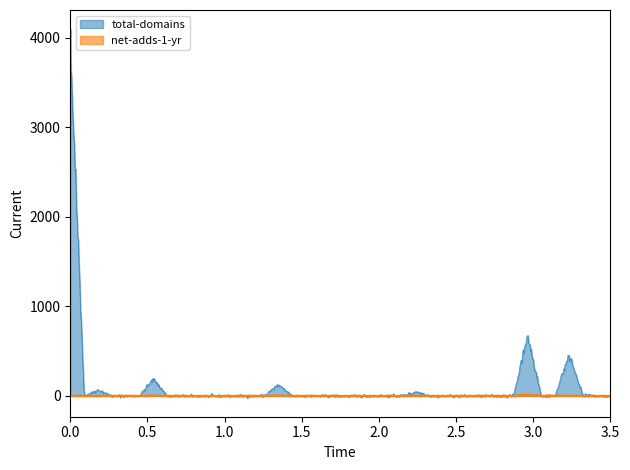

Is the value of net-adds-1-yr at 3911 greater than the value of total-domains at 1011?

No